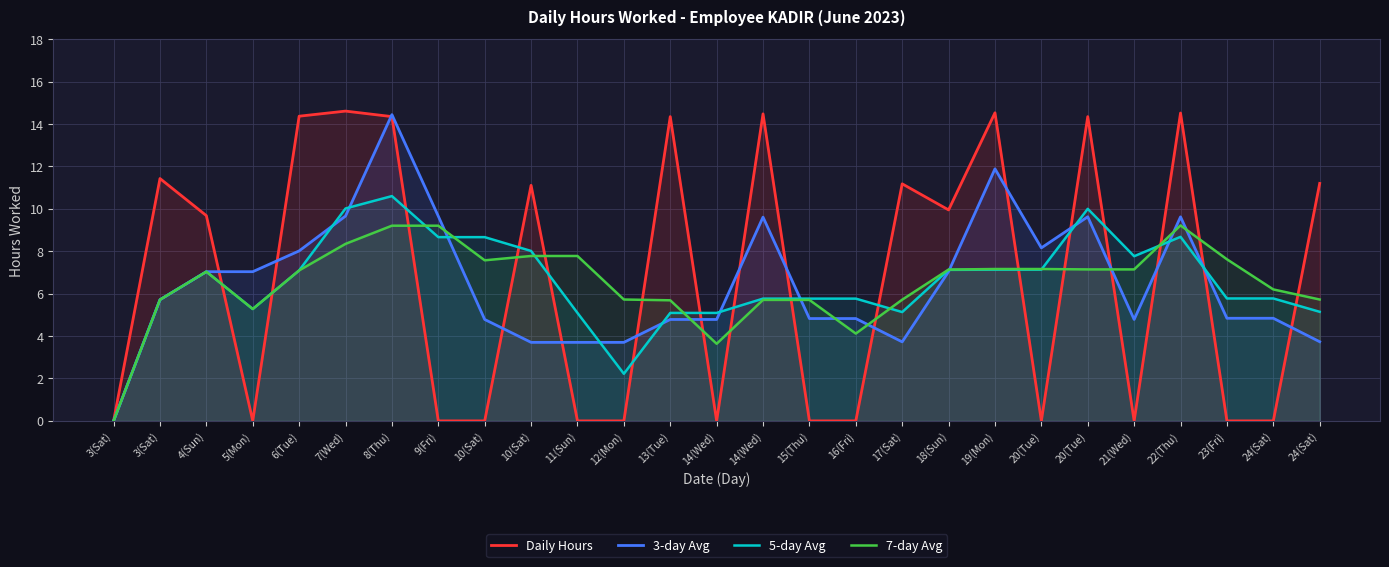

What is the difference between the Daily Hours values at 3(Sat) and 17(Sat)?

0.2